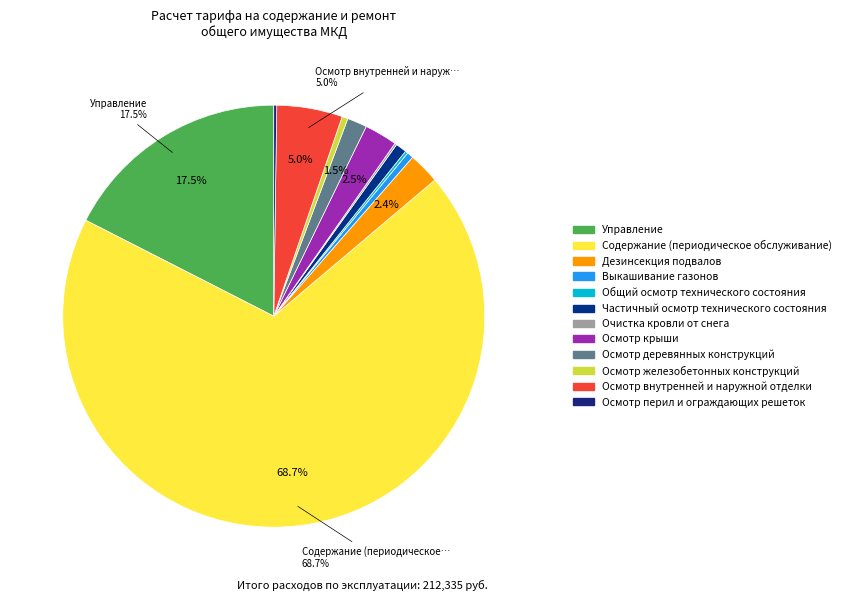

True or false: Общий осмотр технического состояния accounts for 0% of the total.

True